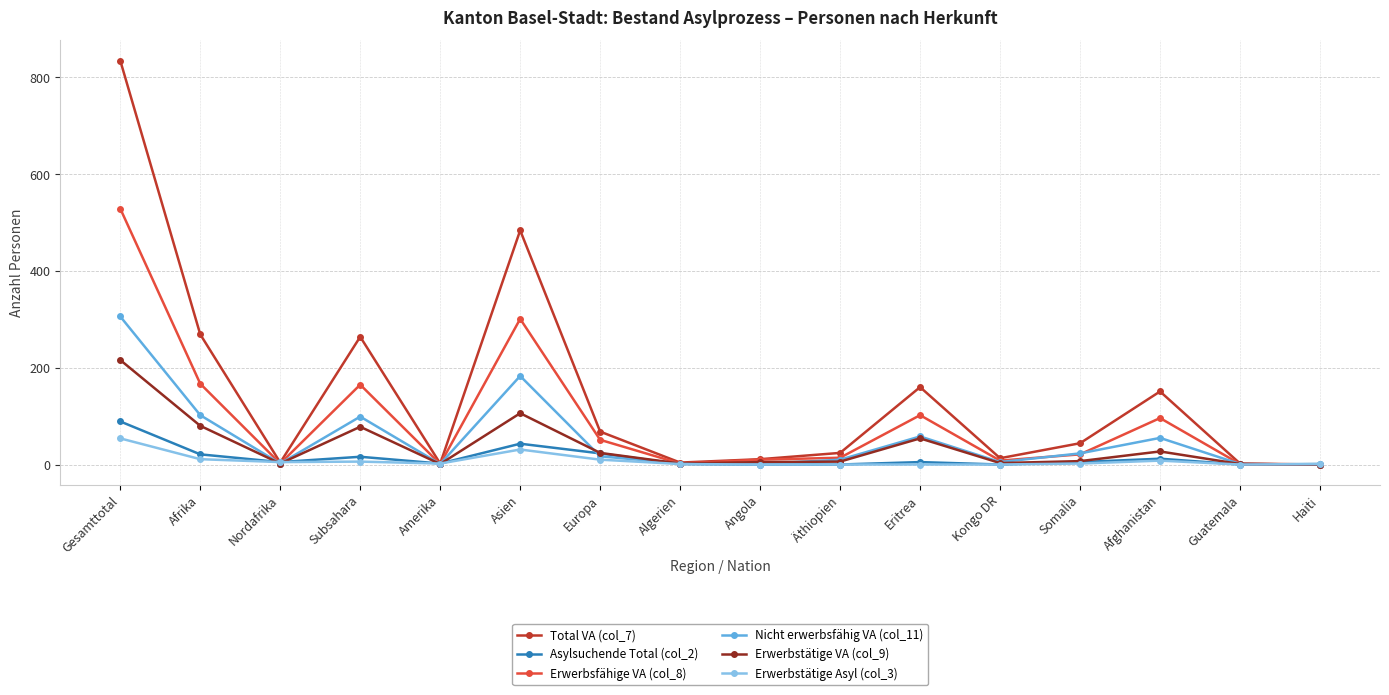

Read the Erwerbstätige VA (col_9) value at Eritrea.

54